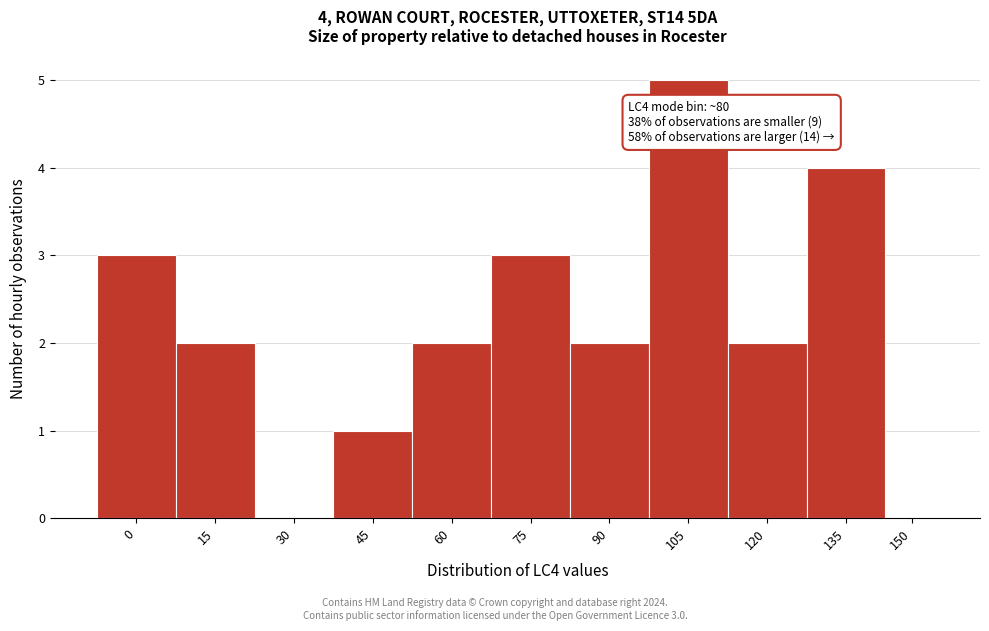

Reading left to right, transcribe all the data shown in this chart.

0=3	15=2	30=0	45=1	60=2	75=3	90=2	105=5	120=2	135=4	150=0